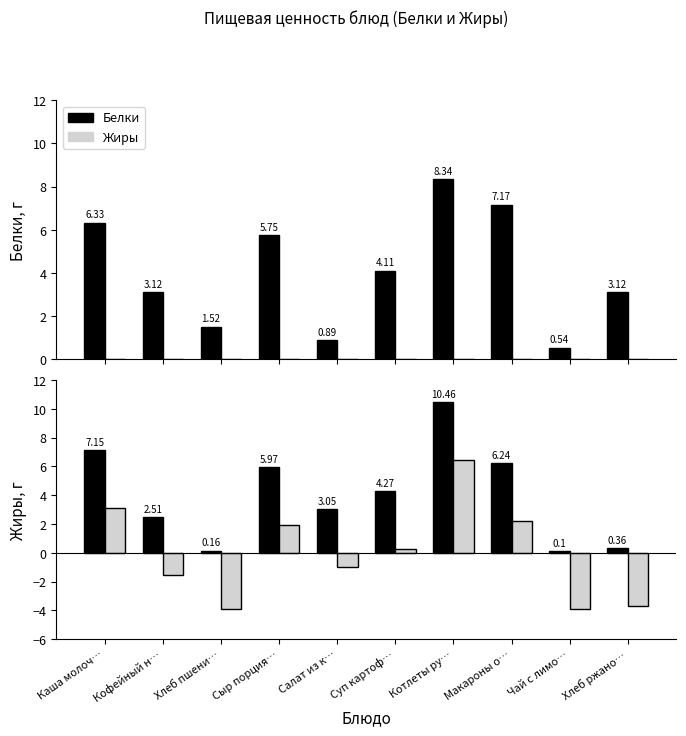

At which category is the sum across all series the highest?

Котлеты ру…